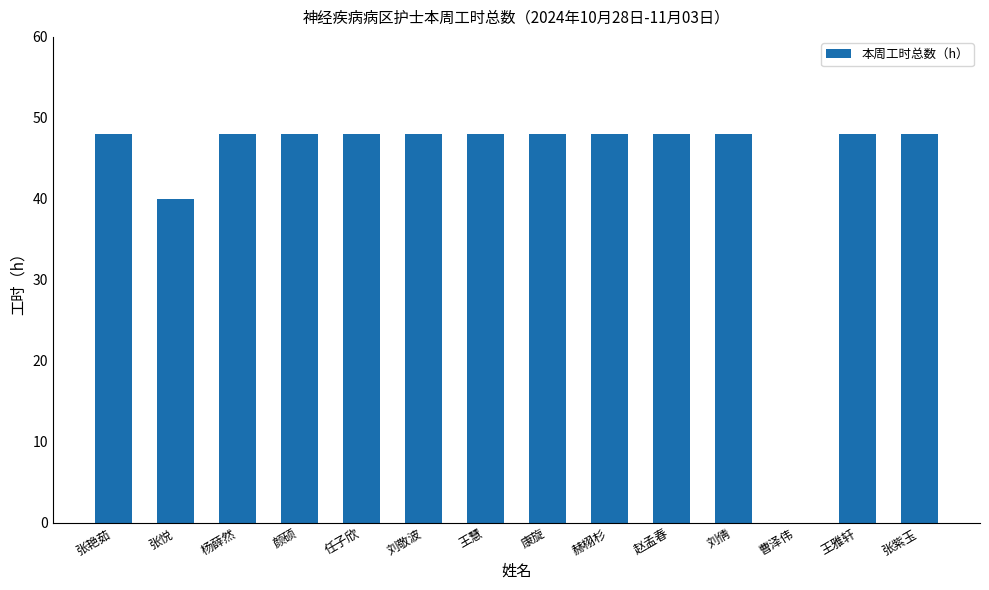

What is the sum of all values?

616